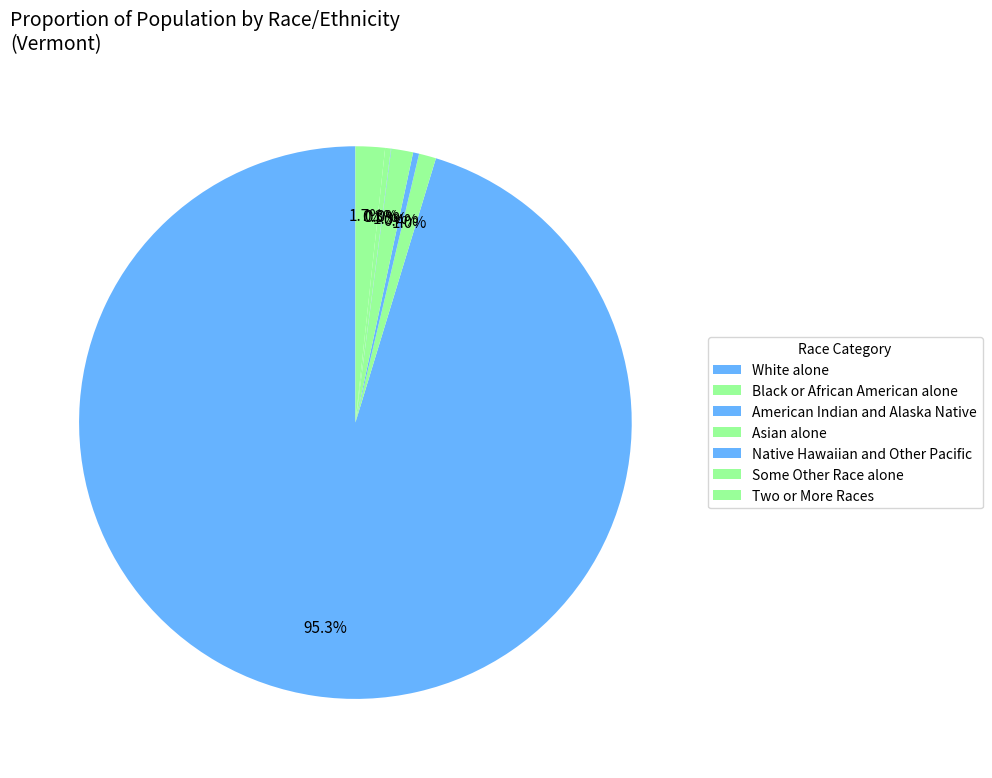

True or false: Native Hawaiian and Other Pacific accounts for 1% of the total.

False